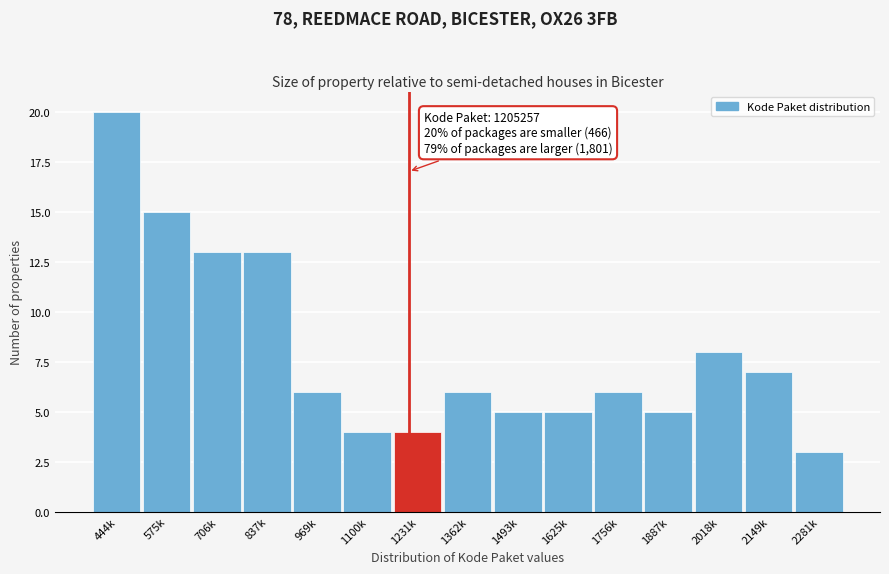

Reading left to right, what are all the values shown in this chart?

20	15	13	13	6	4	4	6	5	5	6	5	8	7	3